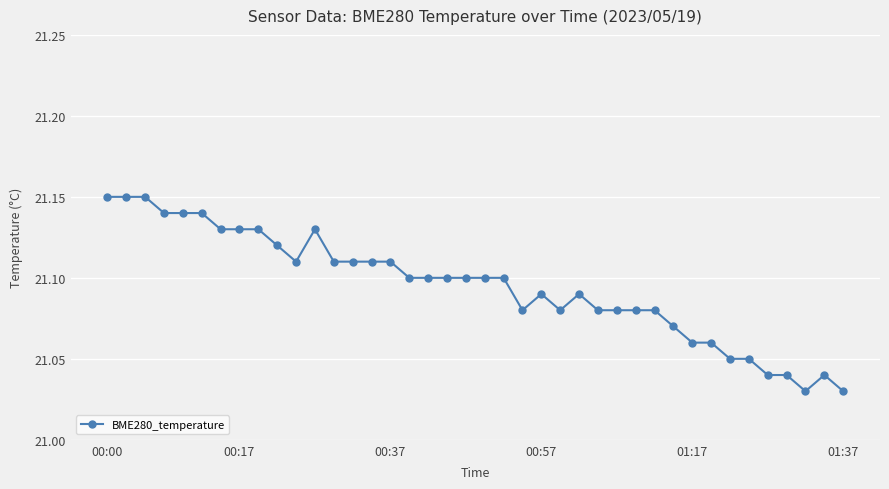

What is the difference between the maximum and minimum values?

0.1